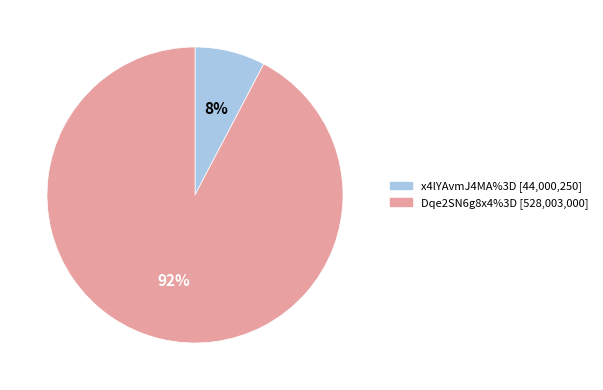

What percentage is the x4lYAvmJ4MA%3D slice, to the nearest percent?

8%